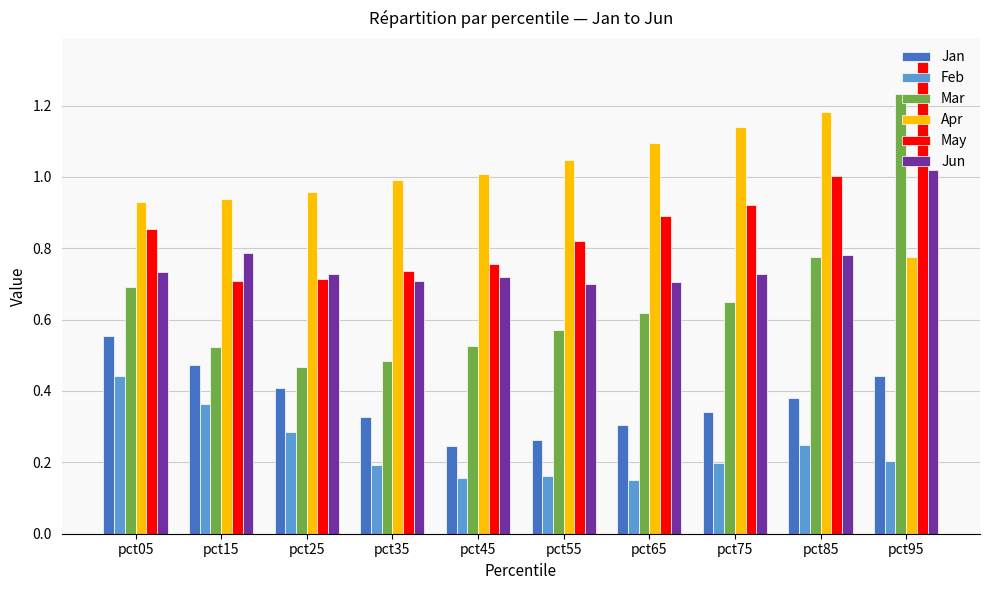

Which category has the highest value across all series?

pct95